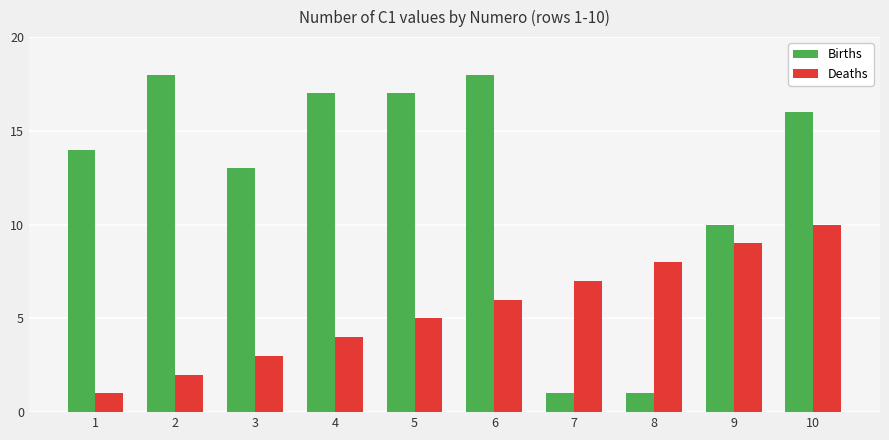

Reading left to right, what are all the values shown in this chart?

Births: 1=14	2=18	3=13	4=17	5=17	6=18	7=1	8=1	9=10	10=16
Deaths: 1=1	2=2	3=3	4=4	5=5	6=6	7=7	8=8	9=9	10=10